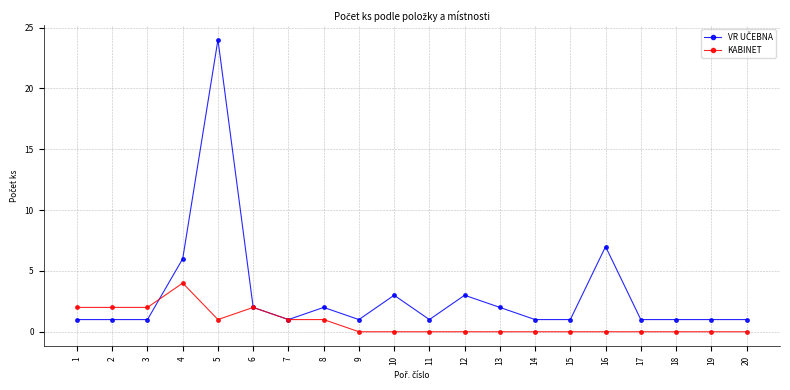

True or false: KABINET has more than 0 points higher than both neighbors.

True